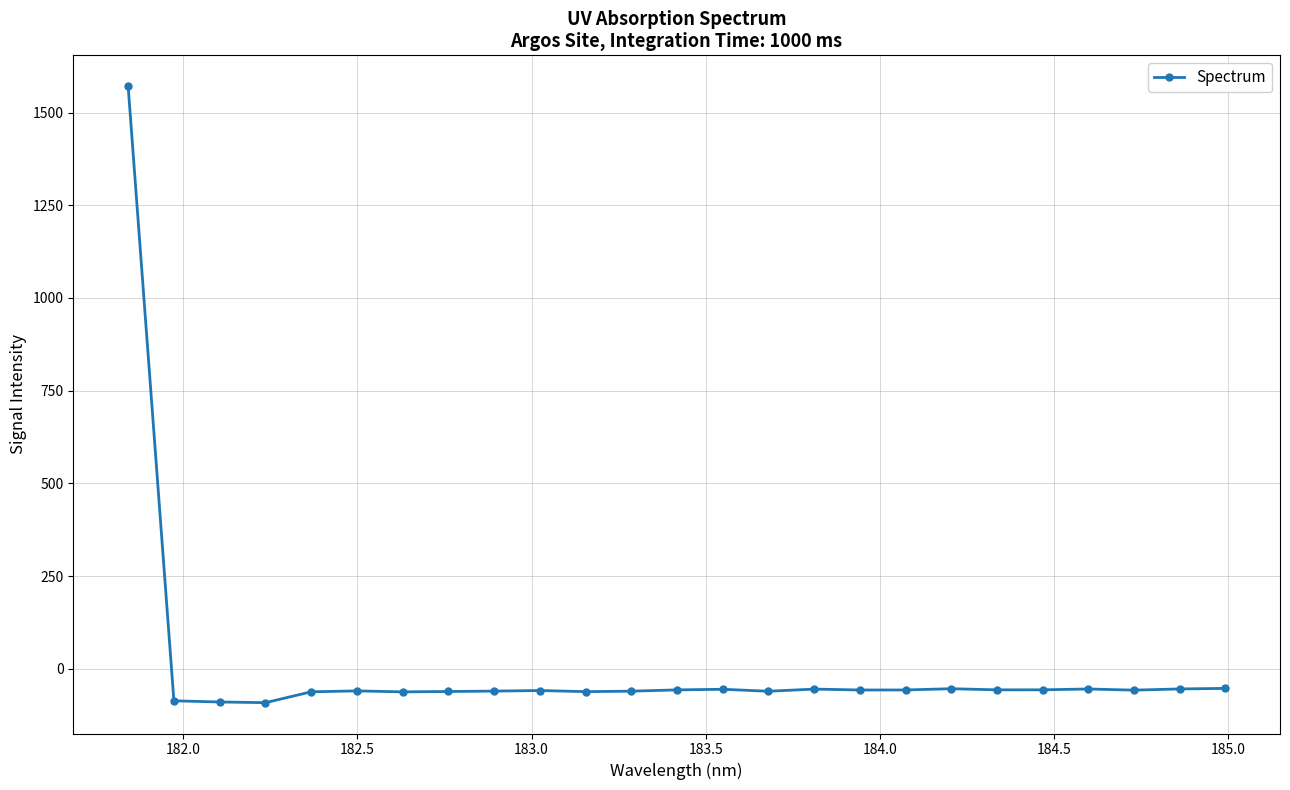

What is the difference between the maximum and minimum values?

1662.8